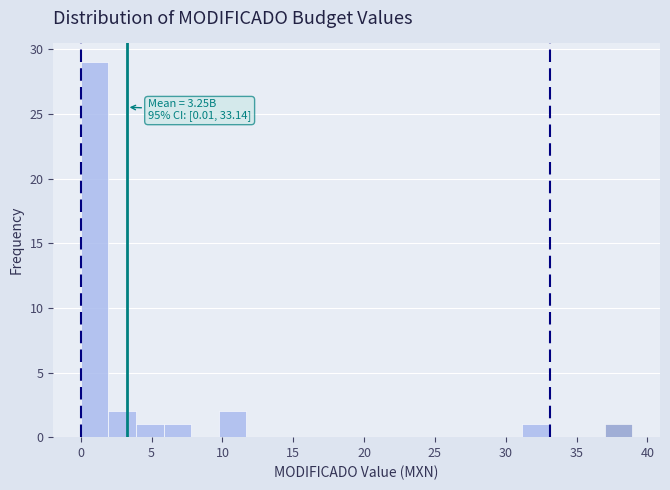

Around what value on the x-axis is the tallest bar? Give the approximate position of its centre, as read against the axis.

1.0